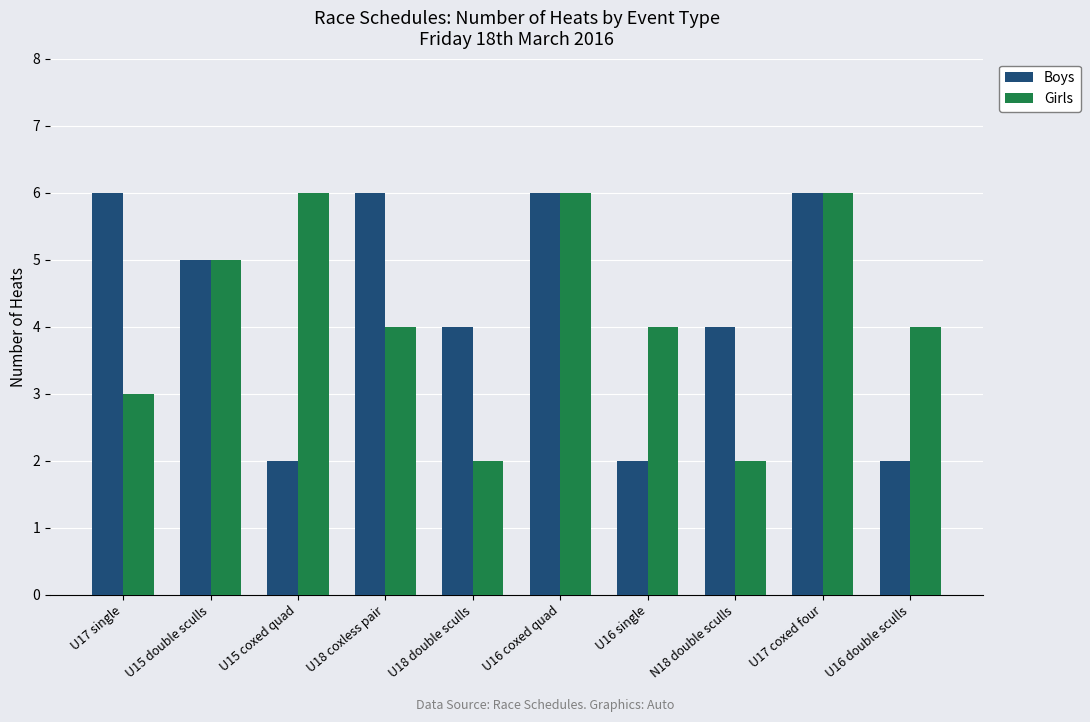

What is the sum of the Boys values at U17 coxed four and U18 double sculls?

10